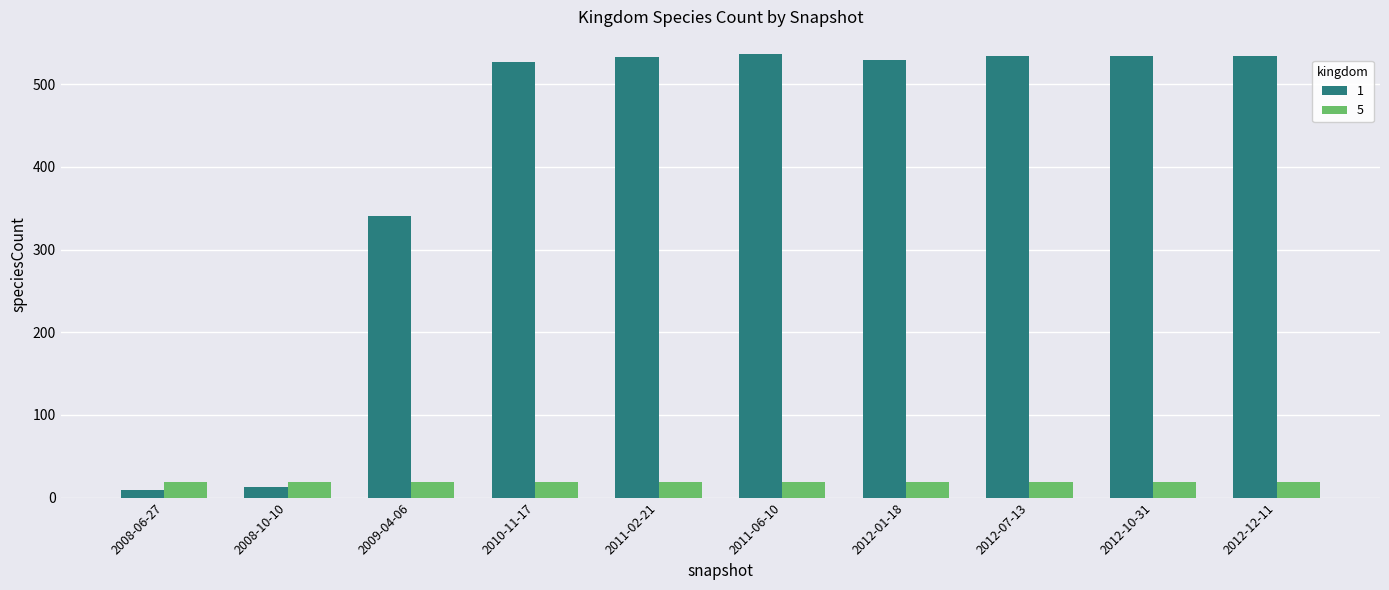

What is the total value across all series at 2008-10-10?

32